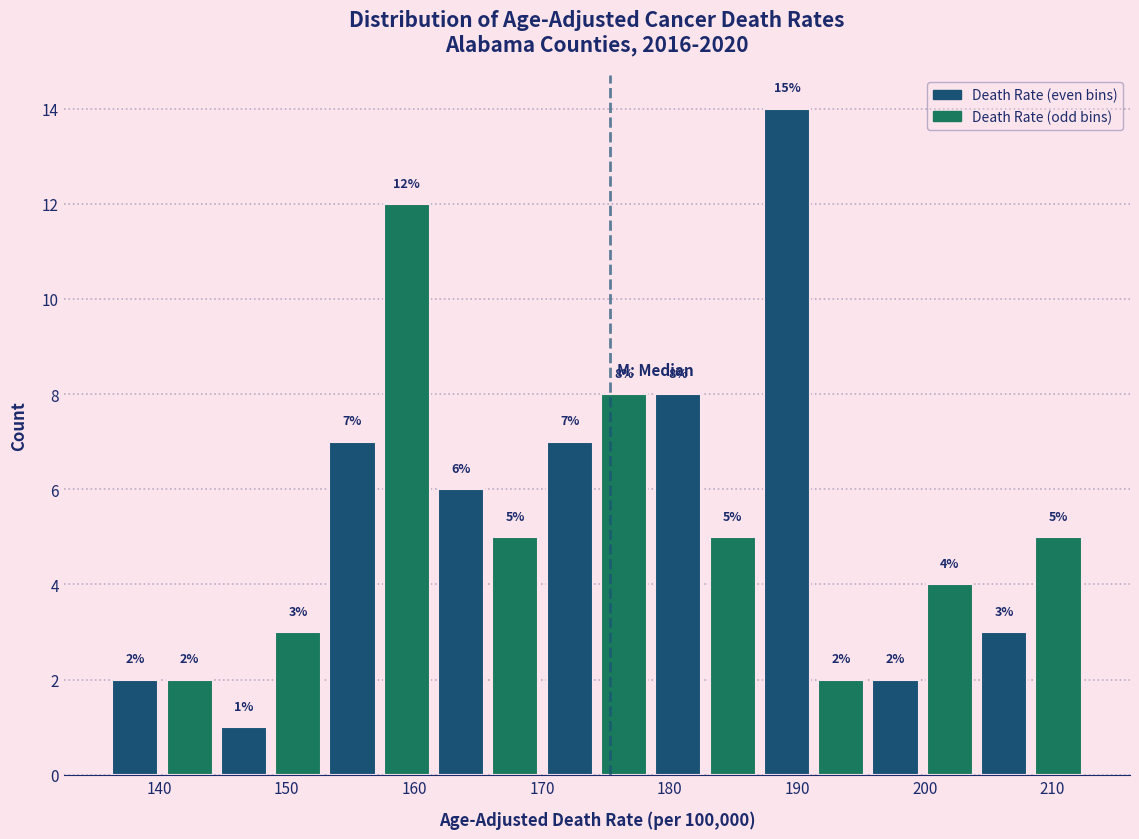

Which range on the x-axis has the tallest bar?

187 to 191